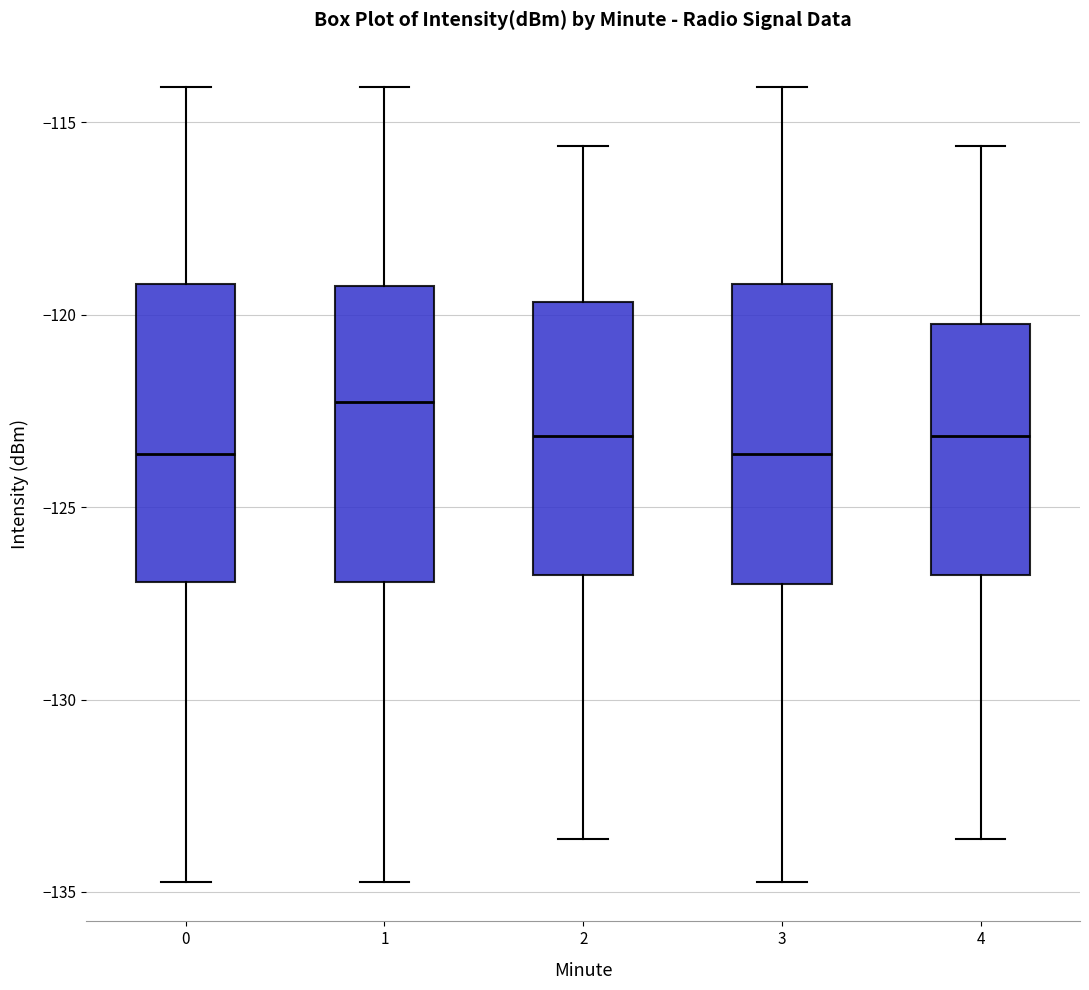

Reading left to right, transcribe this box plot: for each box, give where its median line is, the range the box spans, and where its two whiskers end, as read against the y-axis. The values are not printed on the chart, so give them approximately, as read against the axis.

0: median -123.5, box -127.0 to -119.0, whiskers -134.5 to -114.0
1: median -122.5, box -127.0 to -119.0, whiskers -134.5 to -114.0
2: median -123.0, box -127.0 to -119.5, whiskers -133.5 to -115.5
3: median -123.5, box -127.0 to -119.0, whiskers -134.5 to -114.0
4: median -123.0, box -127.0 to -120.0, whiskers -133.5 to -115.5